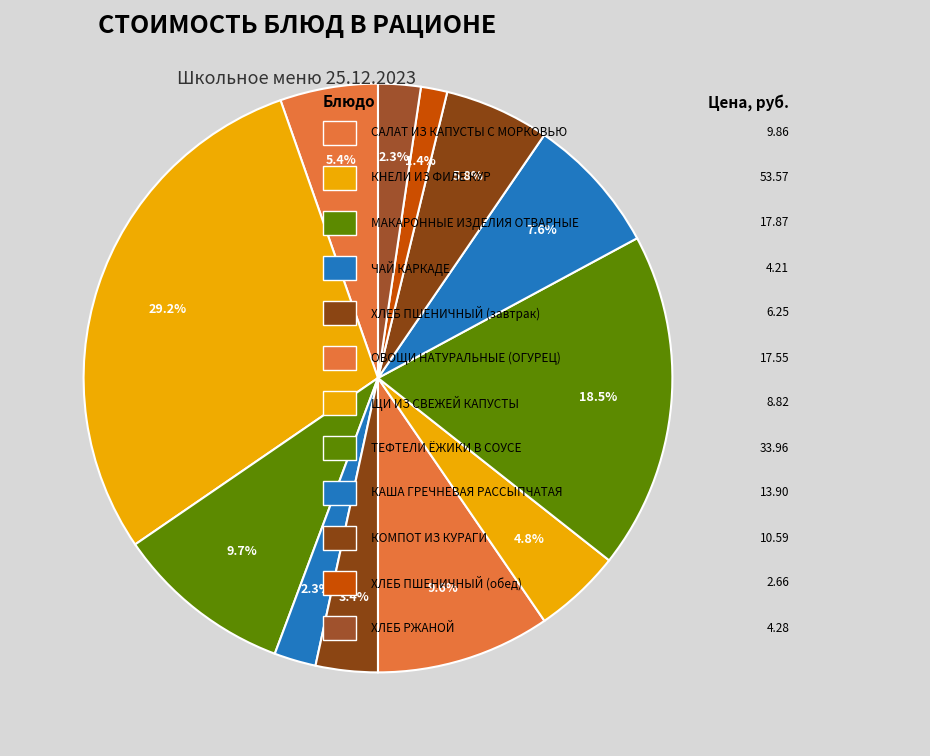

Which category has the smallest portion of the pie?

ХЛЕБ ПШЕНИЧНЫЙ (обед)